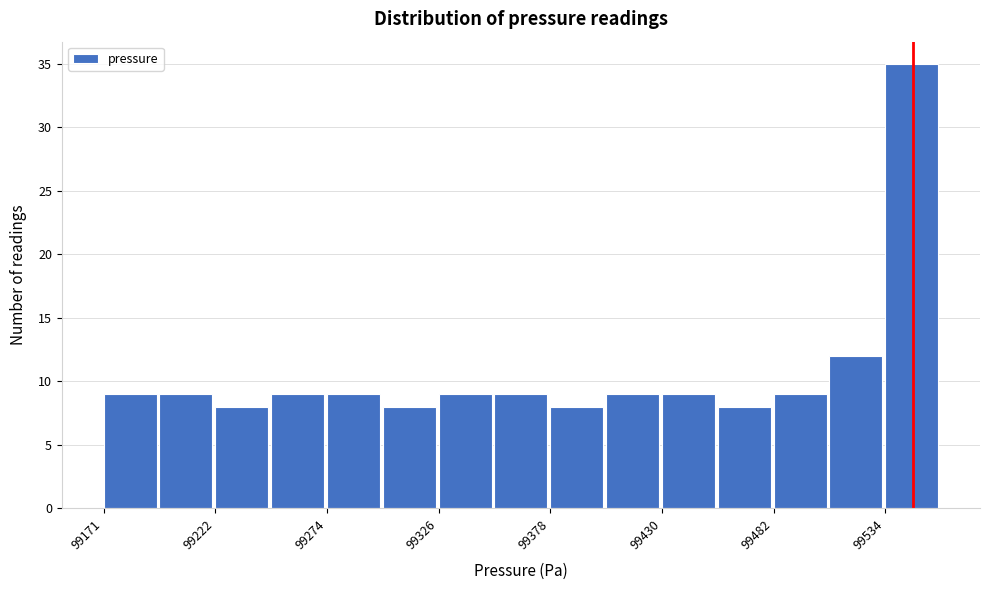

Read against the x-axis, roughly where is the centre of the tallest bar?

99550